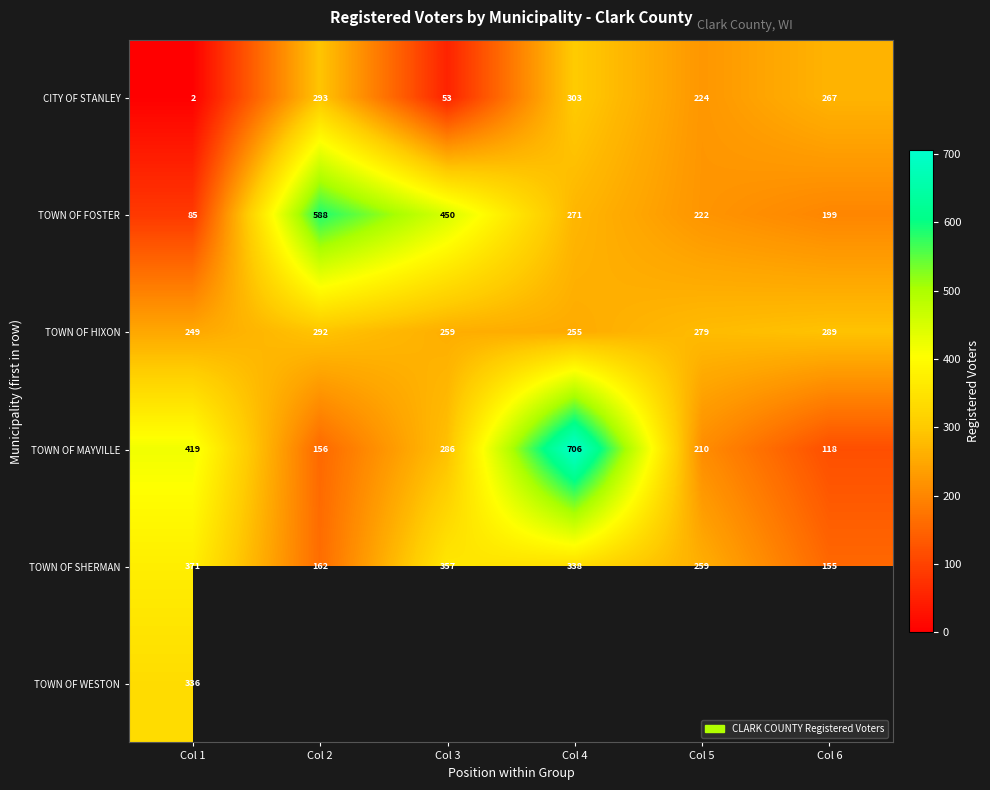

How many data points does each series have?

6